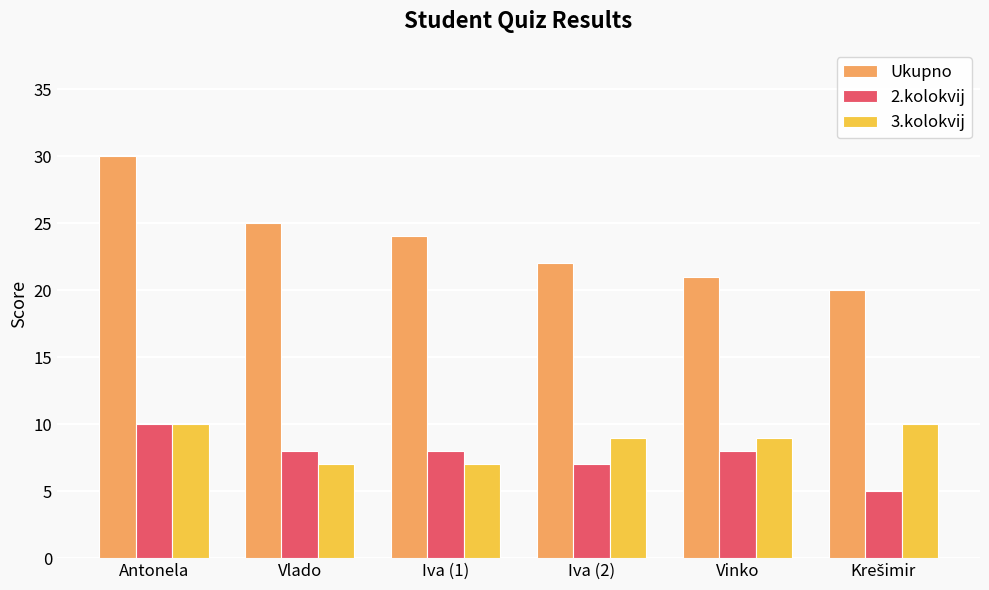

At which label is 2.kolokvij closest to 7?

Iva (2)